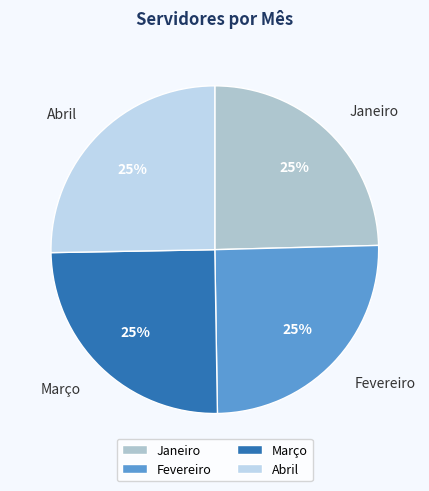

How many slices are in this pie chart?

4